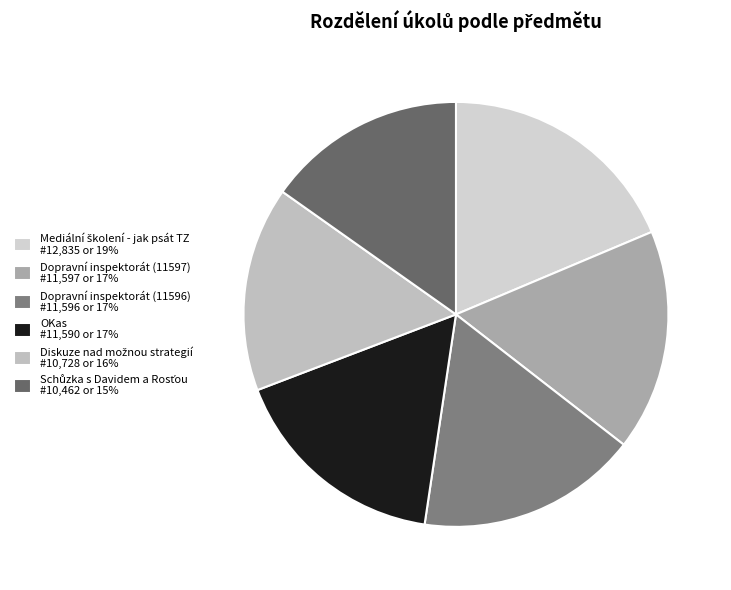

How many slices are in this pie chart?

6